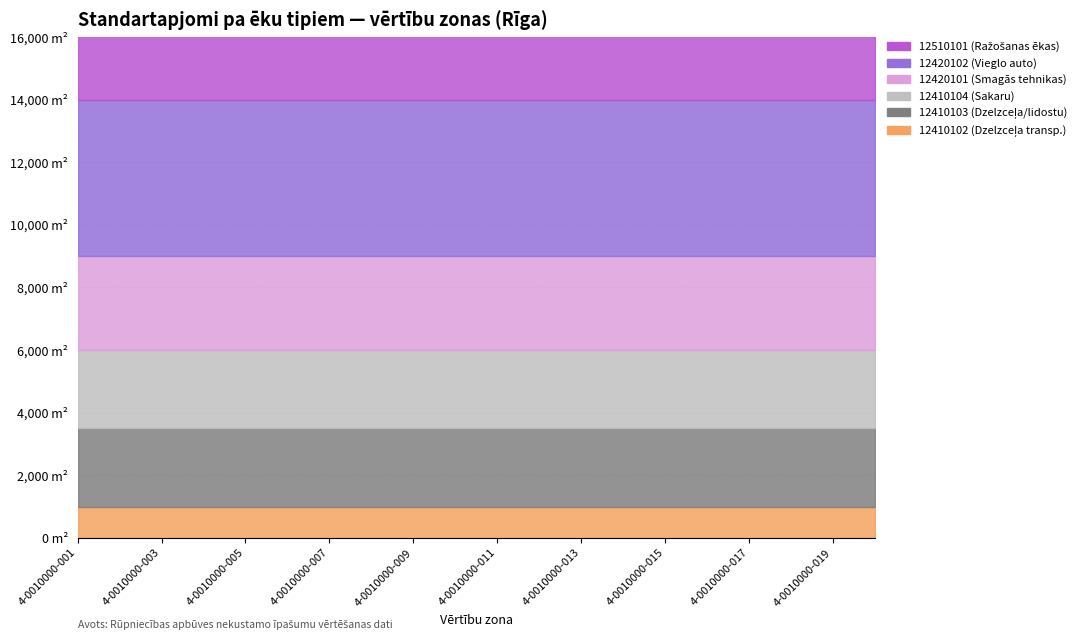

What are all the series names shown in the legend?

12410102 (Dzelzceļa transp.), 12410103 (Dzelzceļa/lidostu), 12410104 (Sakaru), 12420101 (Smagās tehnikas), 12420102 (Vieglo auto), 12510101 (Ražošanas ēkas)